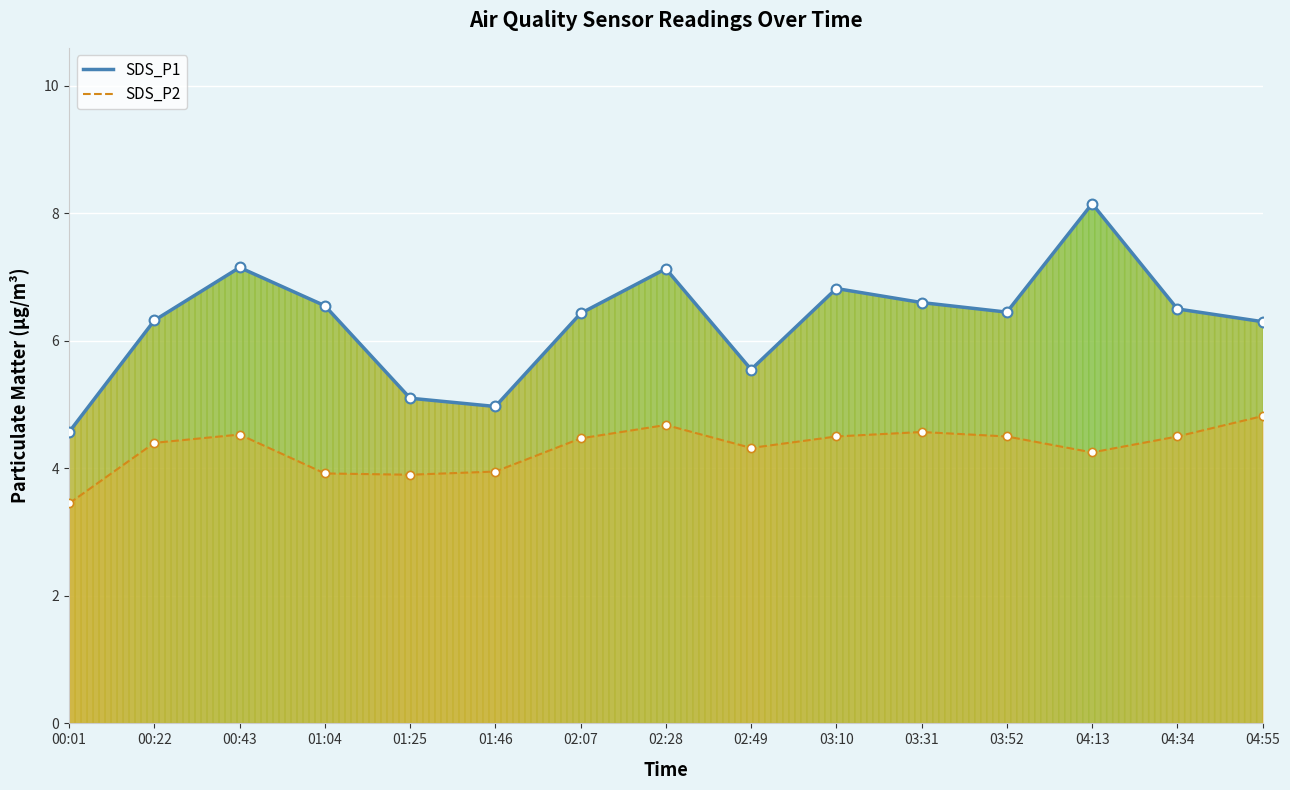

Which series has the widest spread of values?

SDS_P1